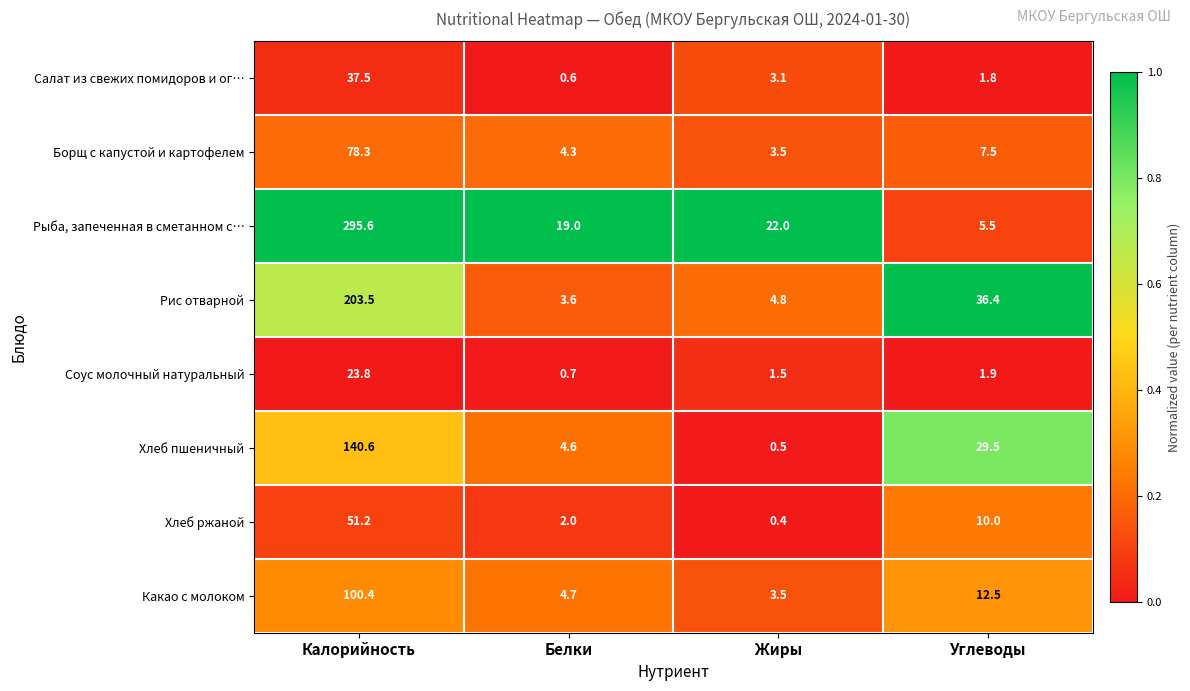

How many categories are shown in the chart?

4